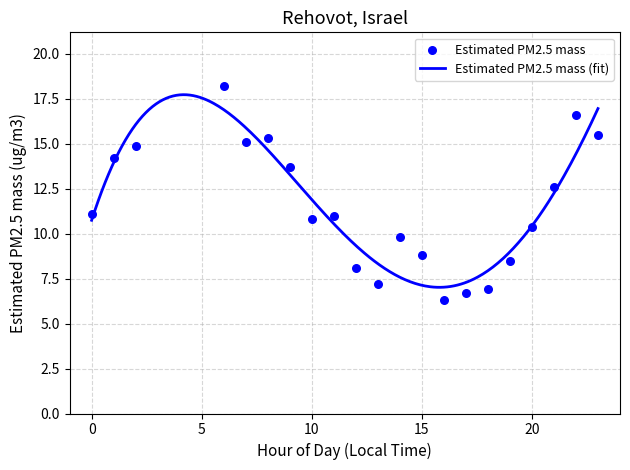

What is the change in value from 11 to 17?

-4.3